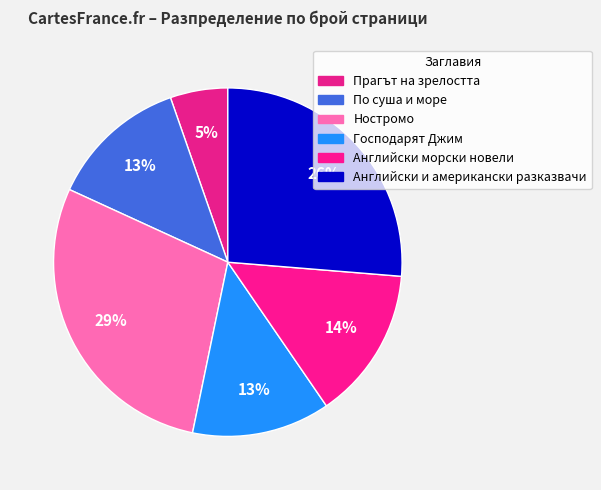

Between Господарят Джим and По суша и море, which is larger?

Господарят Джим